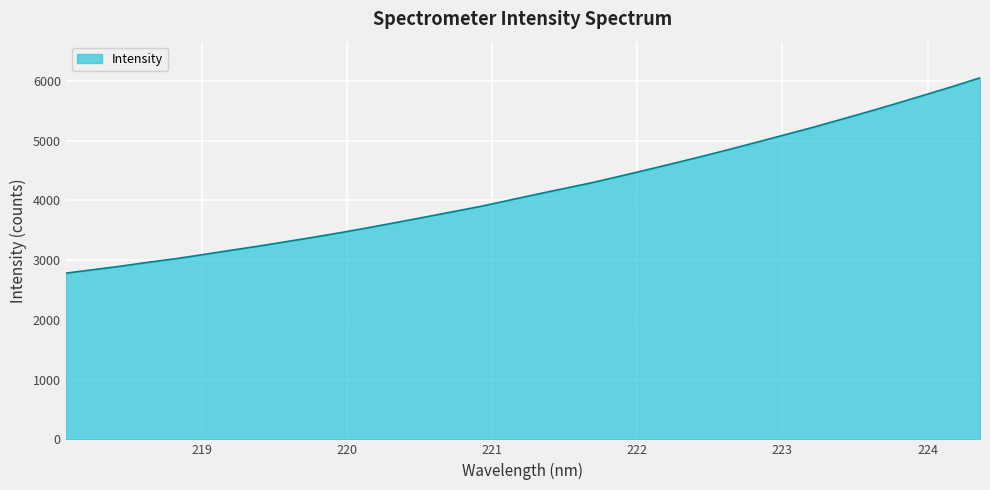

What is the difference between the maximum and minimum values?

3271.3